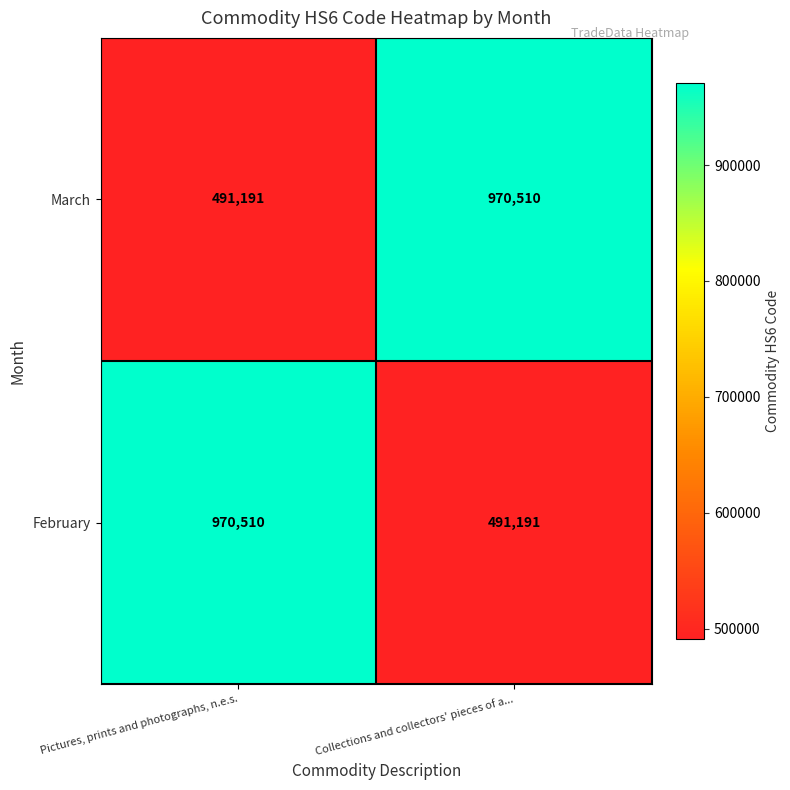

What is the spread (max minus min) of values at Collections and collectors' pieces of a...?

479319